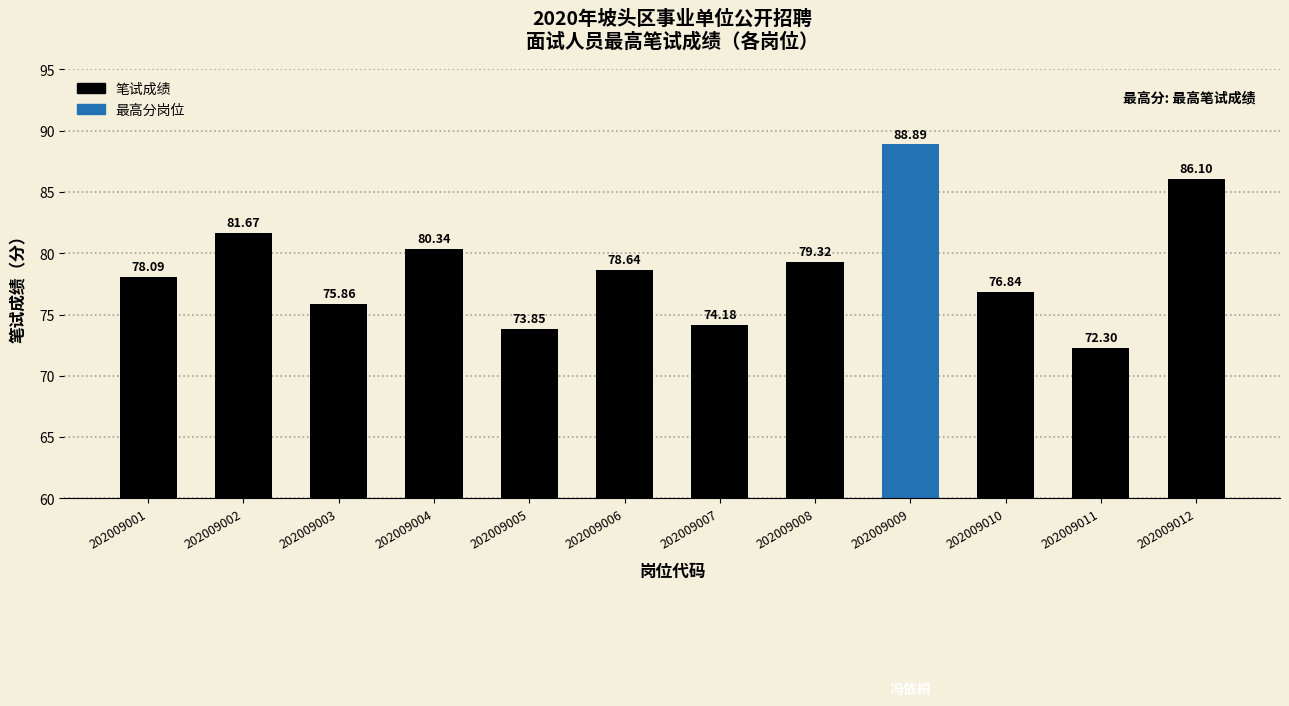

What is the sum of the values at 202009002 and 202009011?

154.0